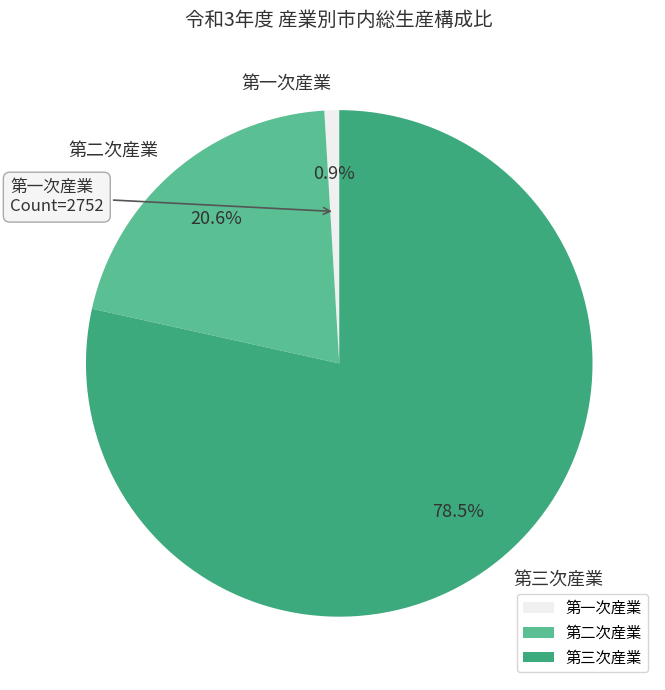

Approximately how many times larger is the value at 第三次産業 compared to 第一次産業?

83.3